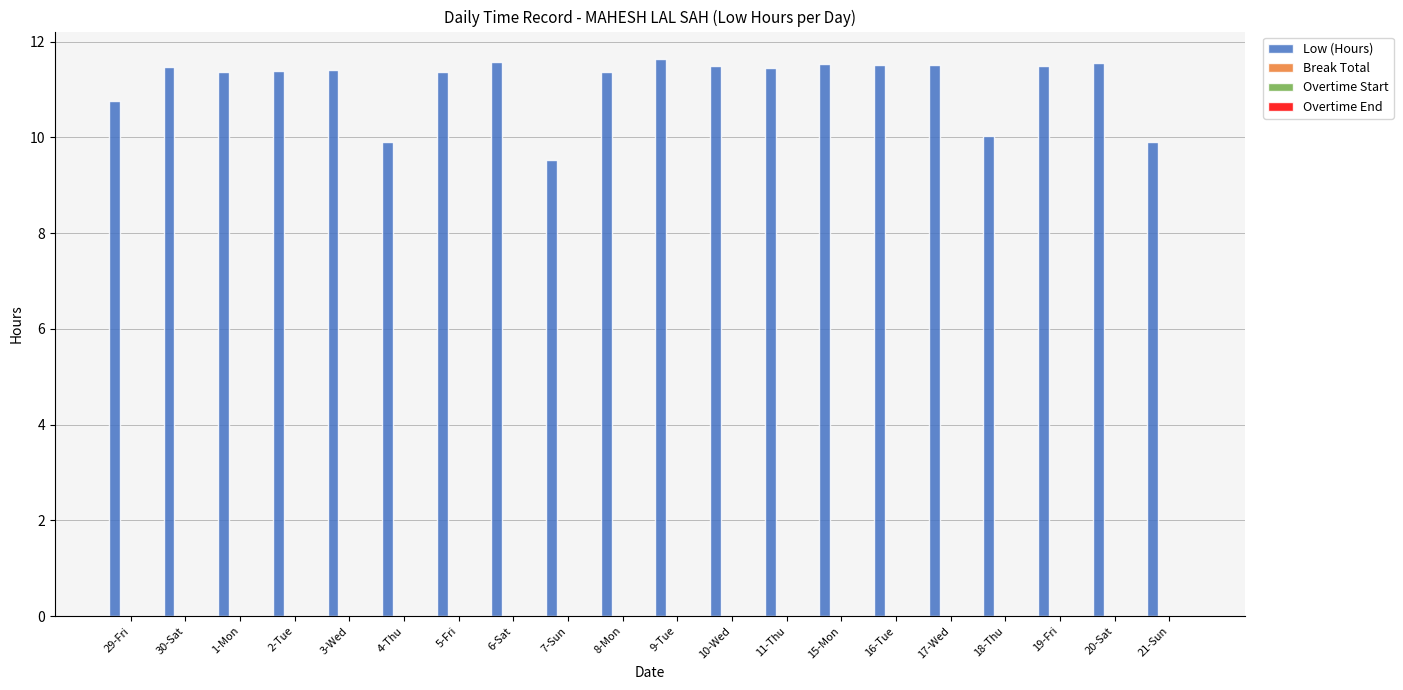

How many values are between 11 and 12?

15